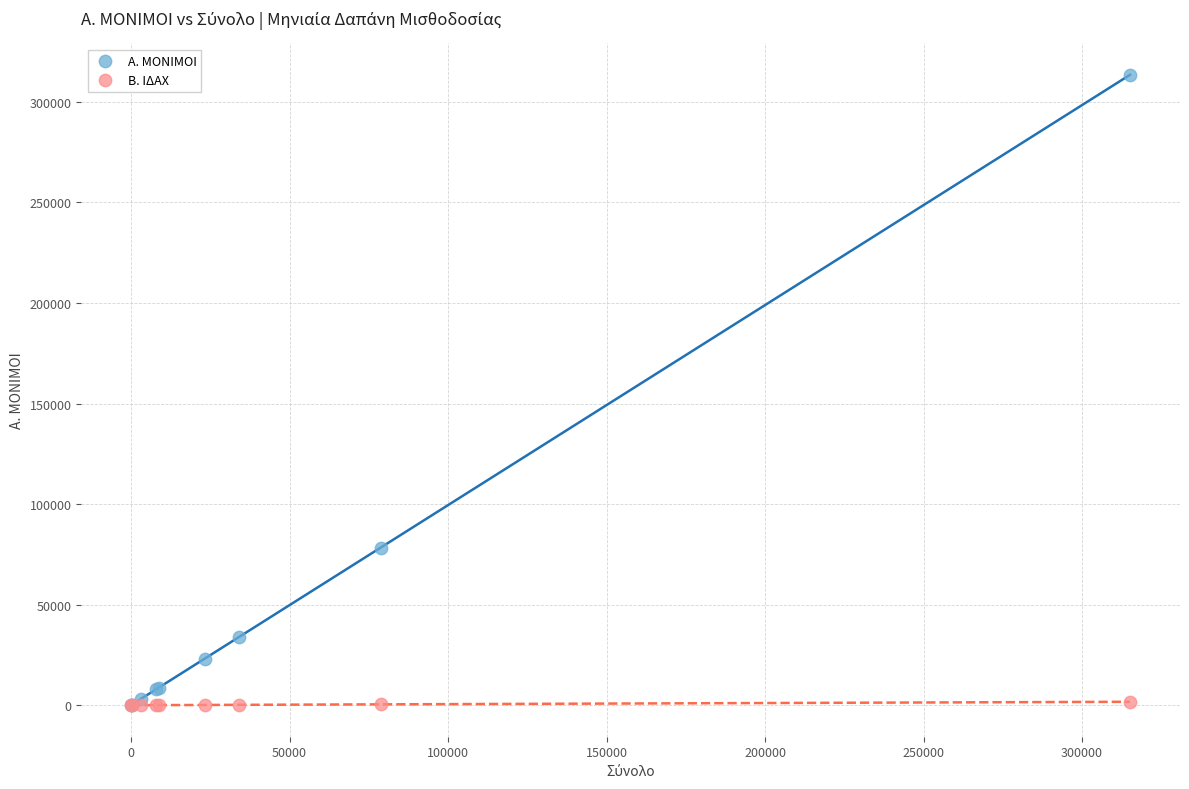

Across all series, what Y value is closest to 156734?

78374.7